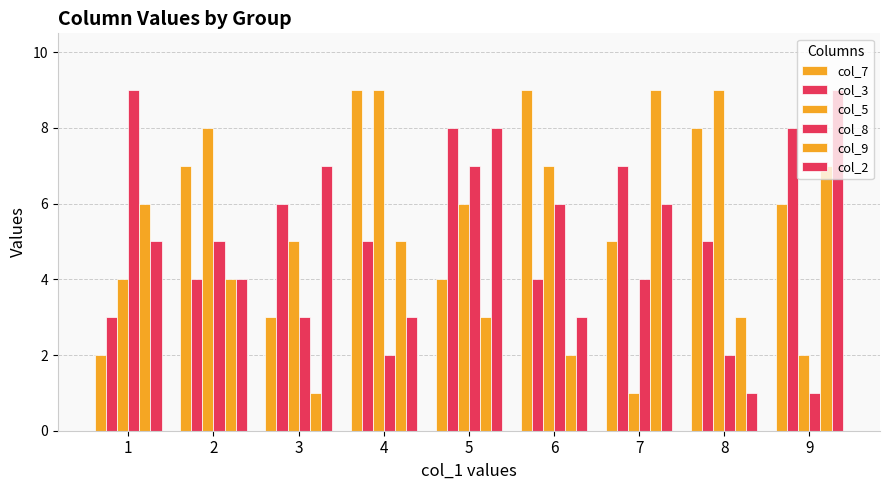

The value of col_8 at 3 is 3. True or false?

True